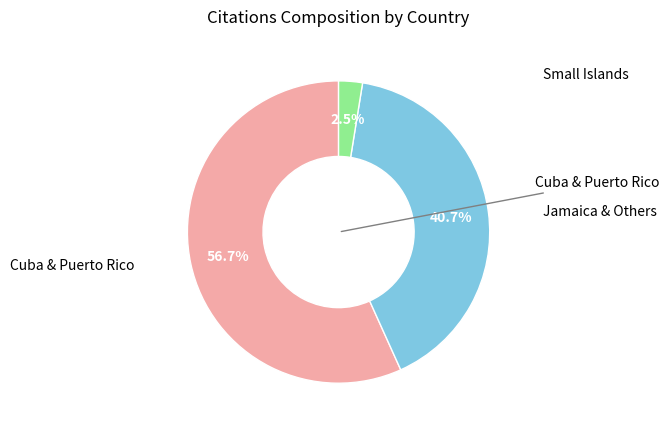

Is there any slice that represents more than half of the pie?

Yes